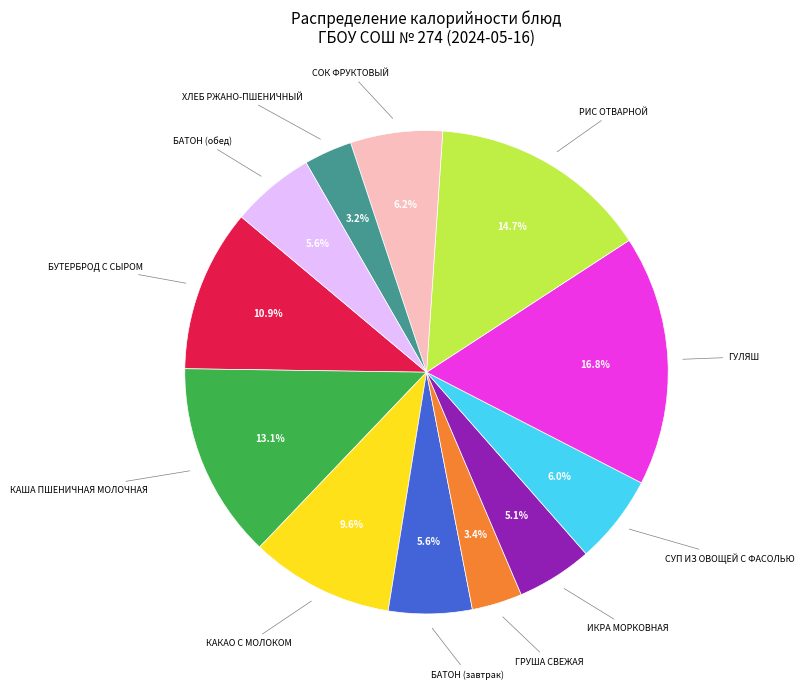

Does any single category account for the majority?

No